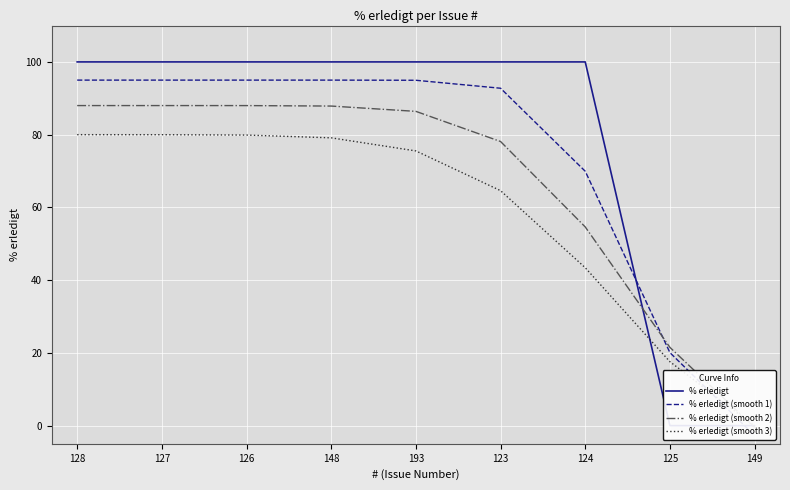

What is the approximate value of % erledigt (smooth 3) at 124?

43.4